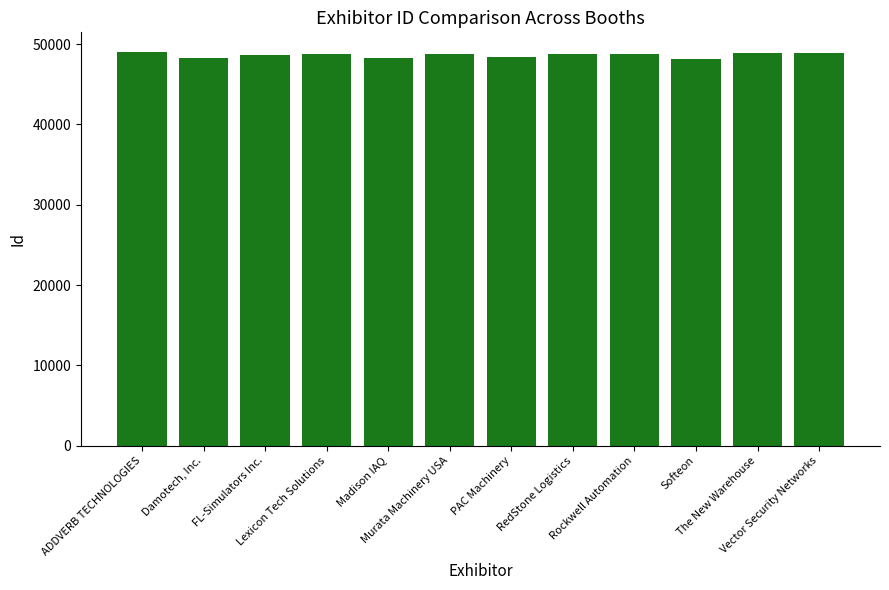

What is the label of the 4th bar from the right?

Rockwell Automation